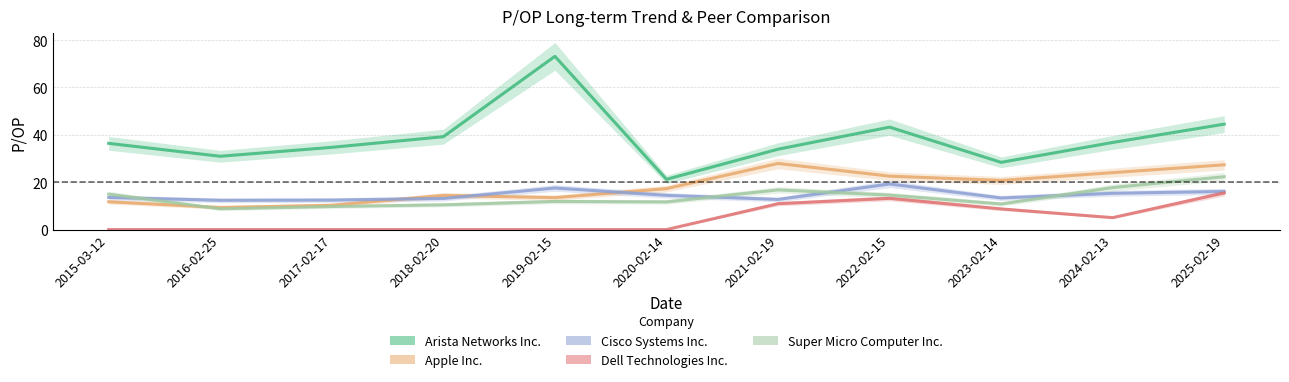

What is the label of the 9th point from the left?

2023-02-14